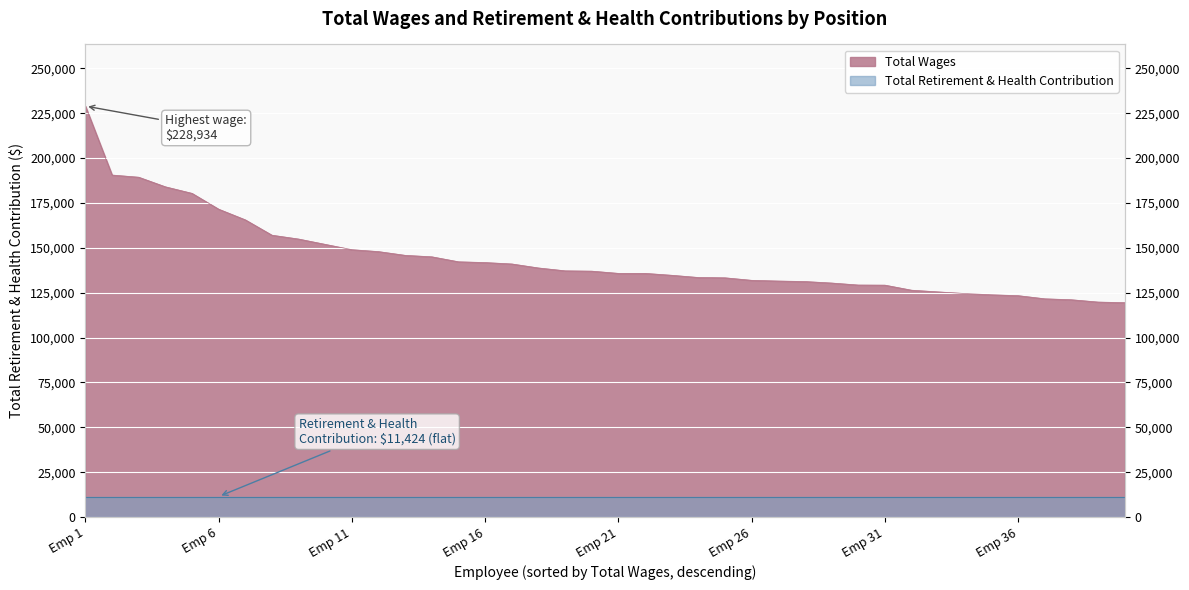

What is the sum of all values?

5760732